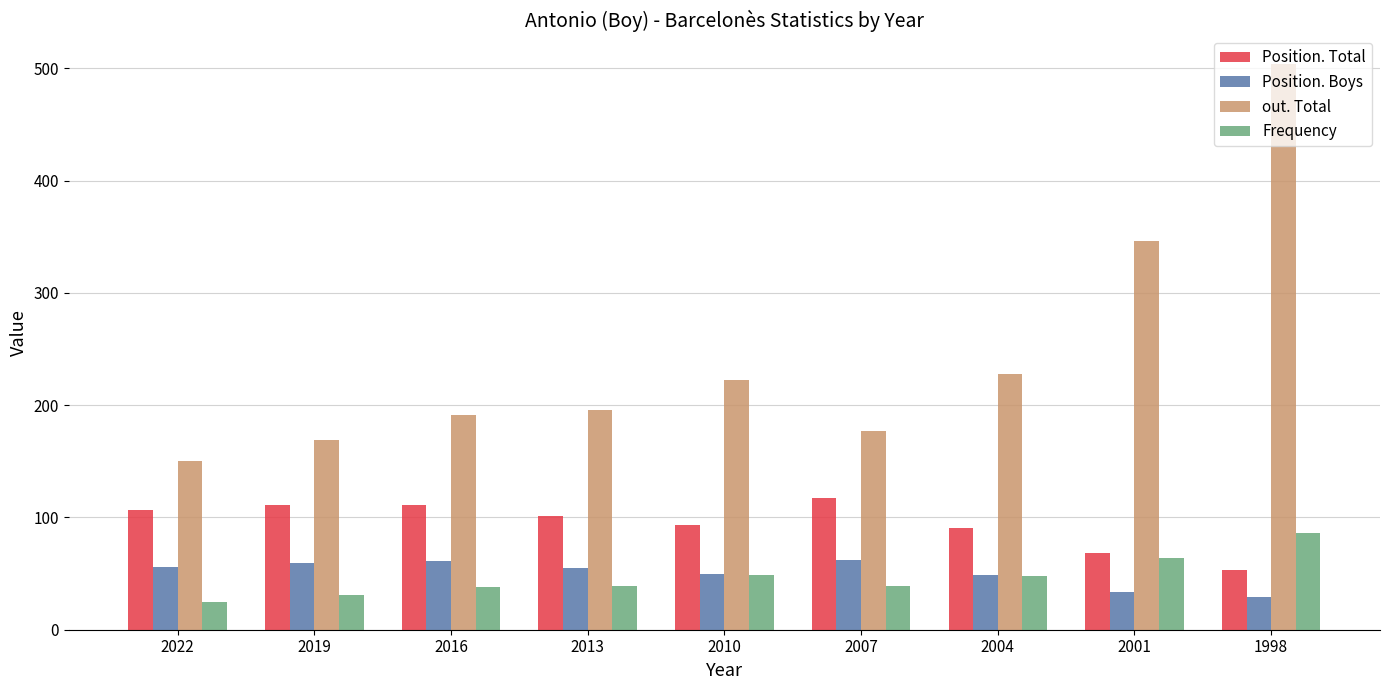

What is the lowest value of the Position. Boys series?

29